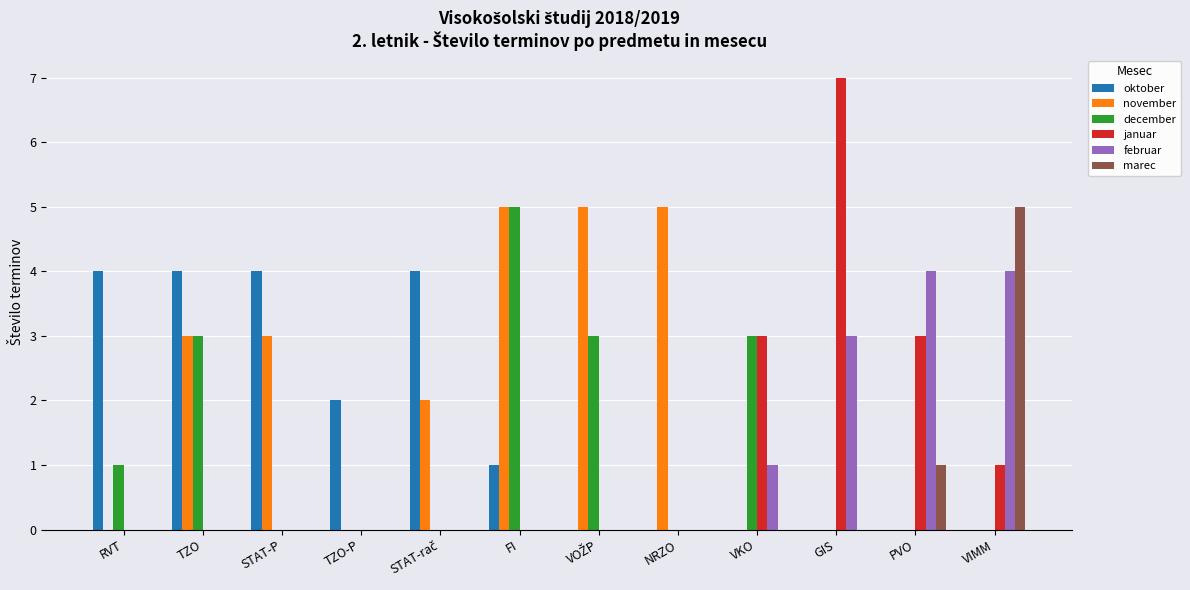

Which series has the largest total across all categories?

november